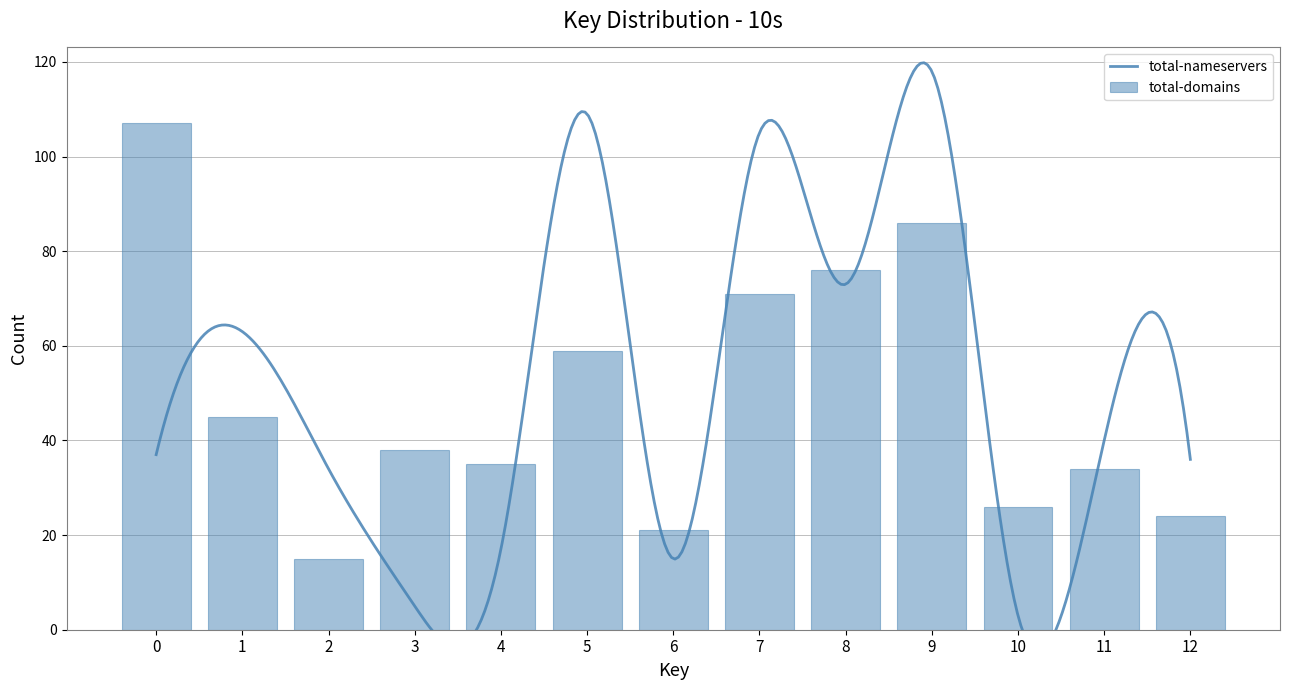

What is the maximum value for total-domains?

107